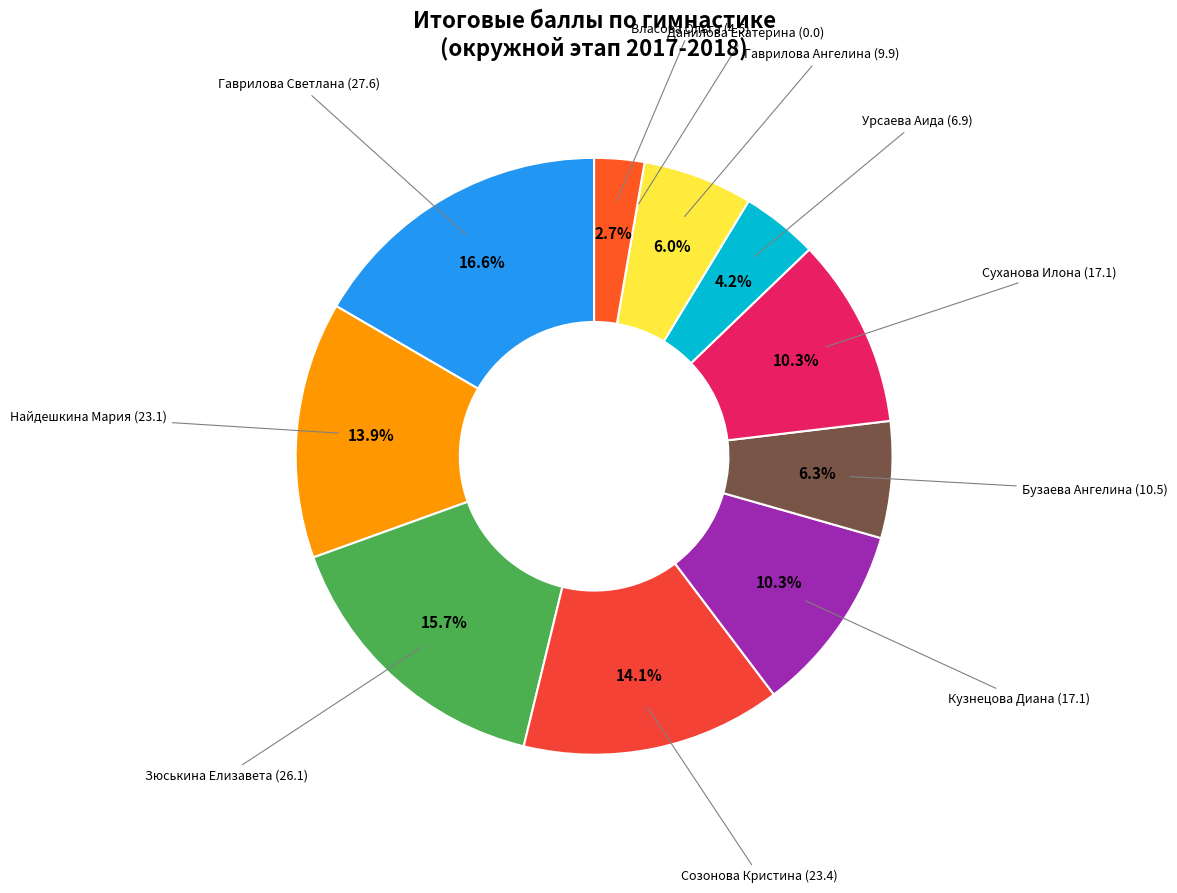

To the nearest percent, what is the average slice percentage?

9%